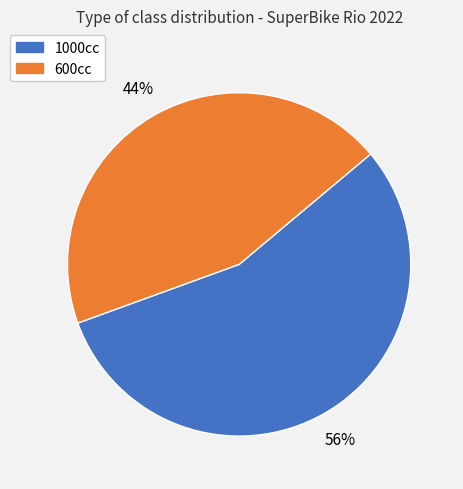

To the nearest percent, what is the average slice percentage?

50%